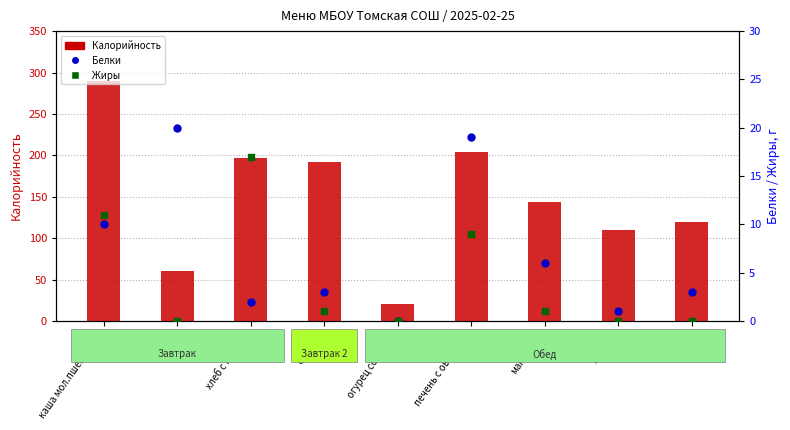

What are all the series names shown in the legend?

Калорийность, Белки, Жиры